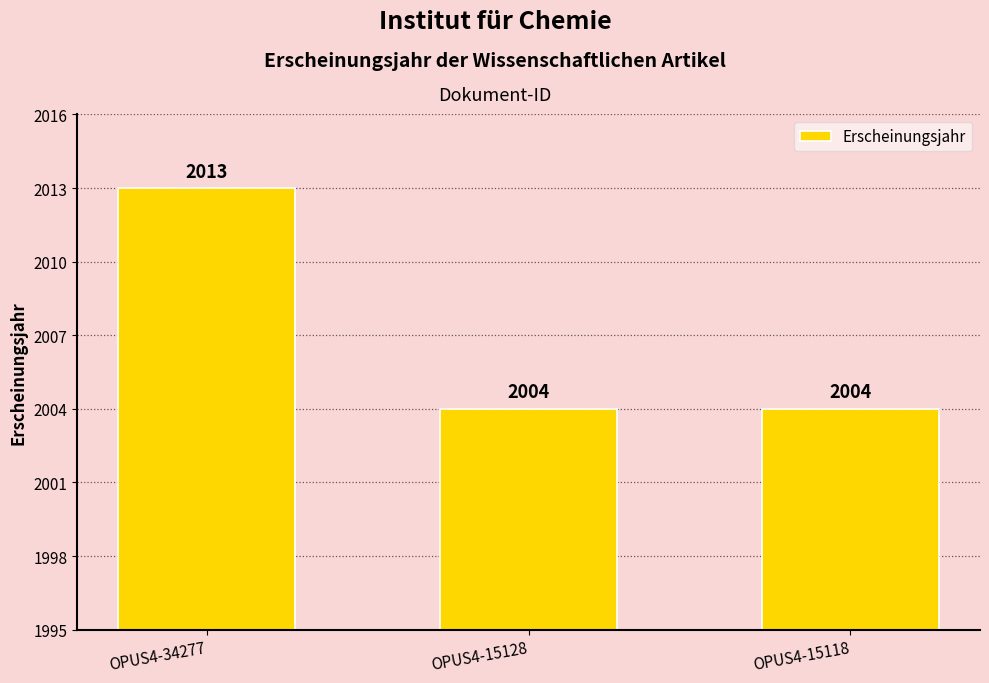

What is the change in value from OPUS4-34277 to OPUS4-15128?

-9